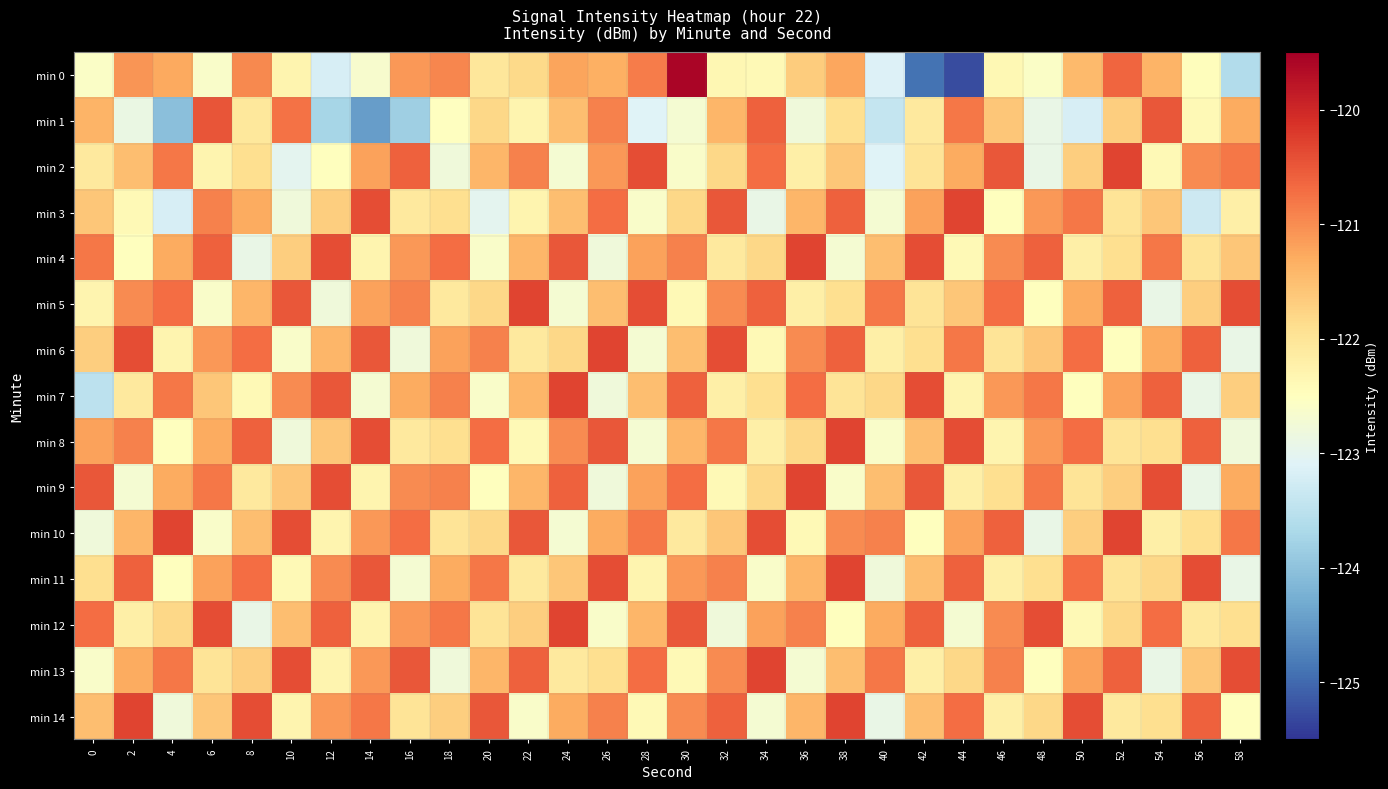

Which series has the largest total across all categories?

min 10